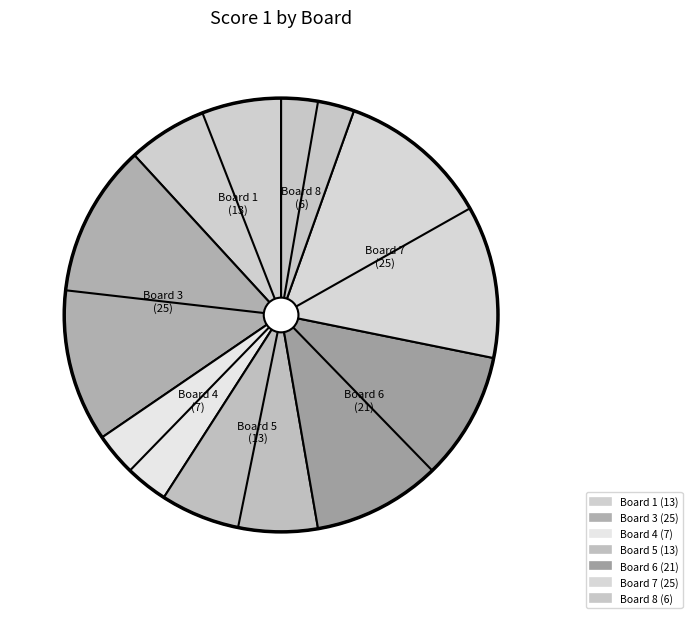

How many slices are in this pie chart?

7